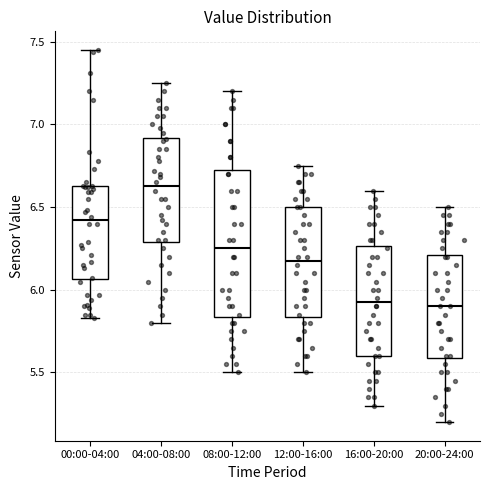

Which box is the tallest, from its lower edge to its upper edge?

08:00-12:00